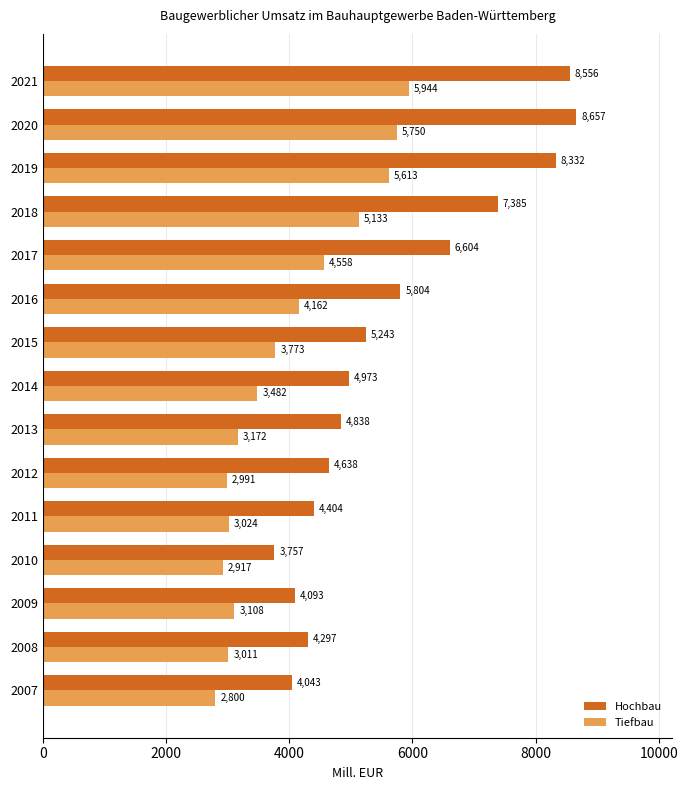

The Hochbau series shows 1806 at 2013. True or false?

False